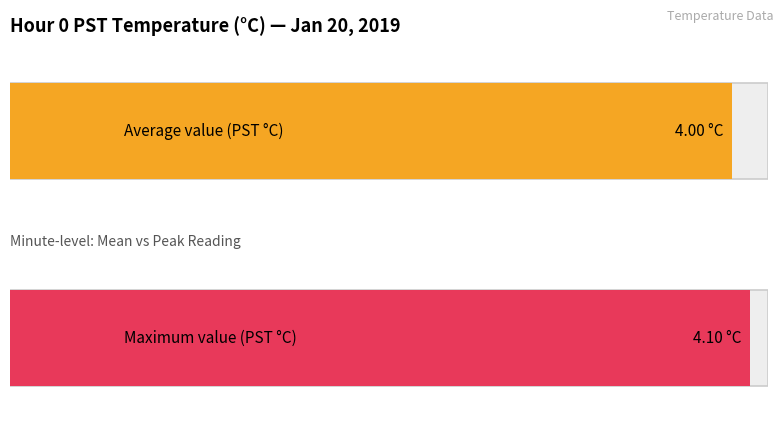

The value of Maximum utilization at 13 is 2.6. True or false?

False